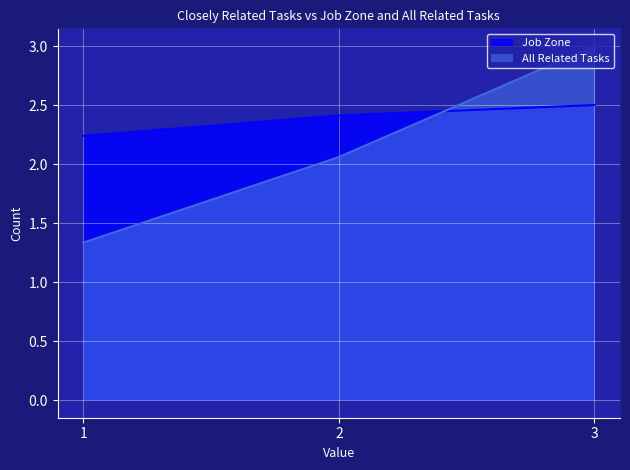

What is the greatest value displayed?

3.0